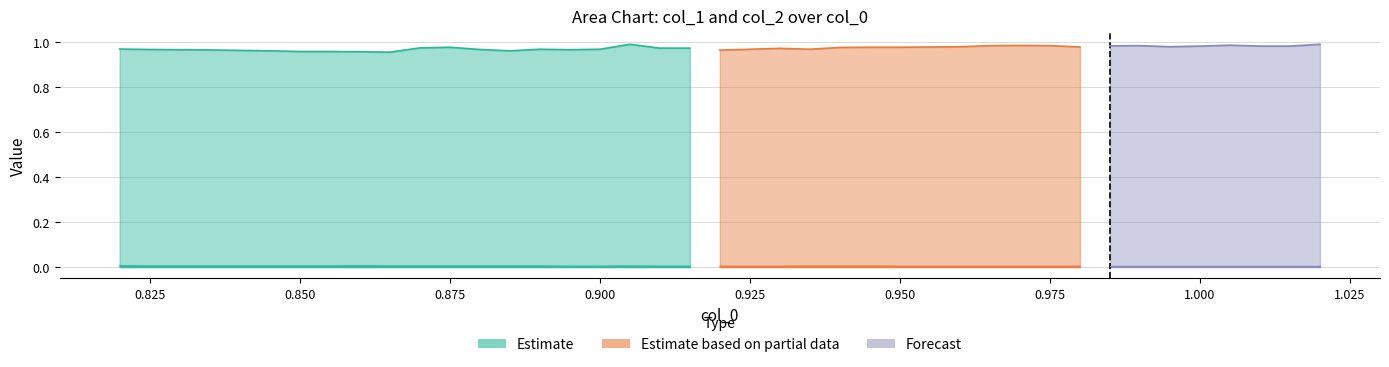

Where is col_1 nearest to the value 0?

9